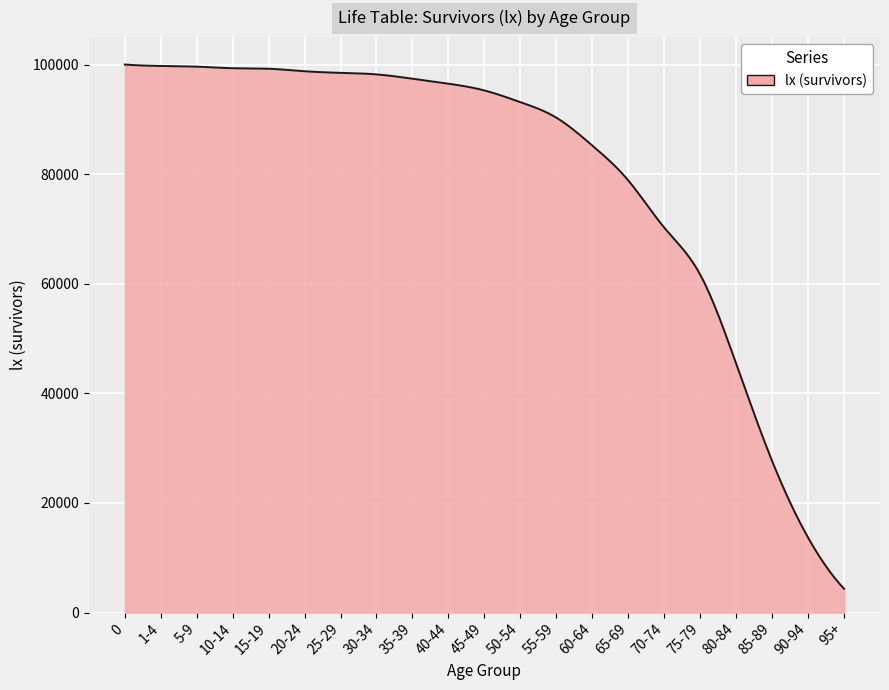

What is the maximum value shown in the chart?

100000.0